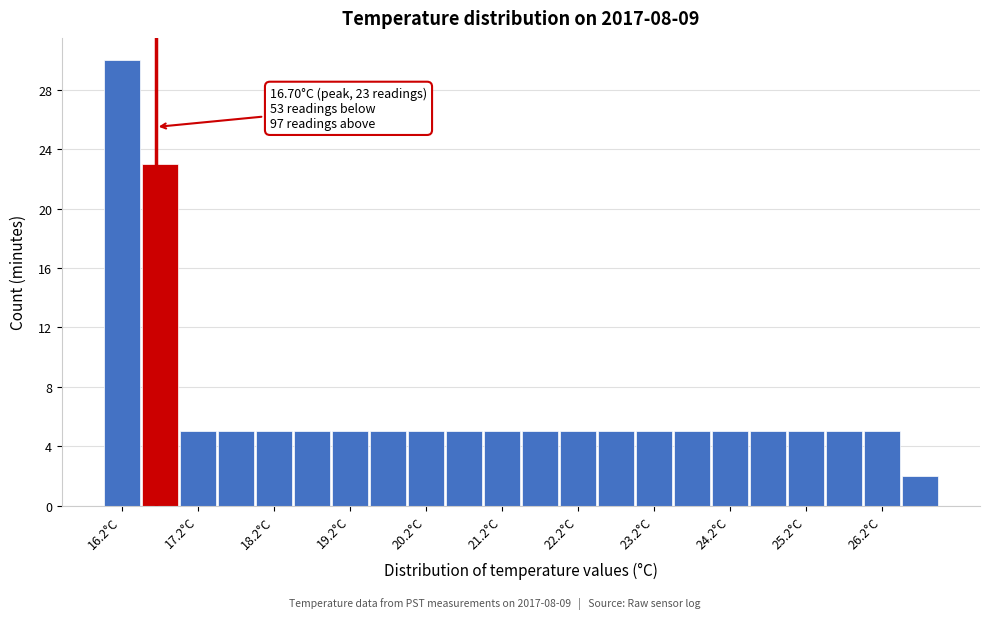

Over which range of the x-axis is the bar tallest?

16.0 to 16.5